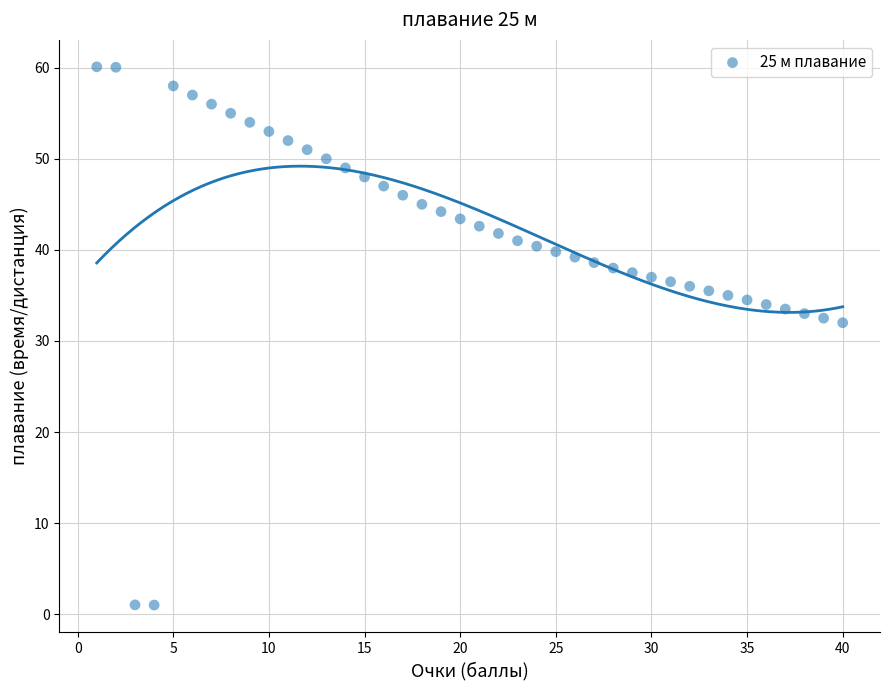

What is the range of Y values (max minus min)?

59.1